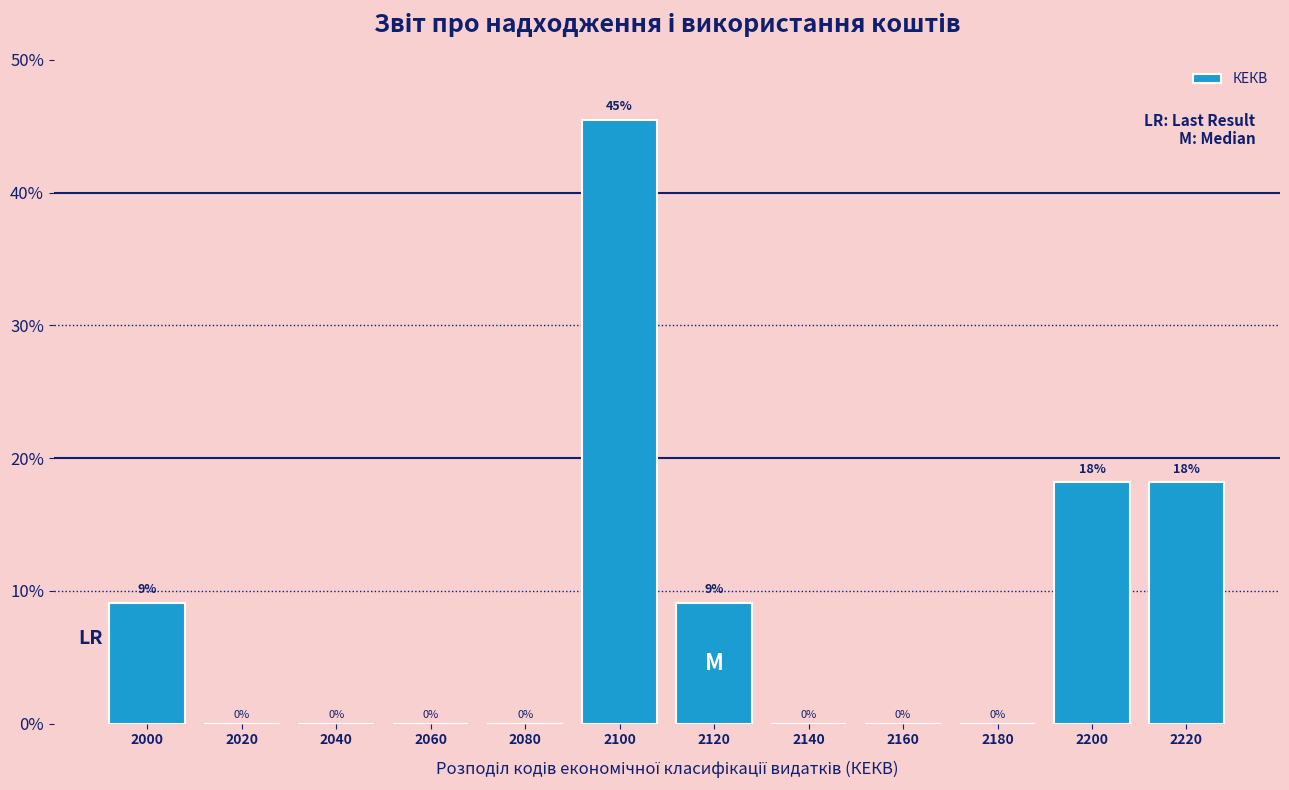

At which category does the chart reach its peak across all series?

2100